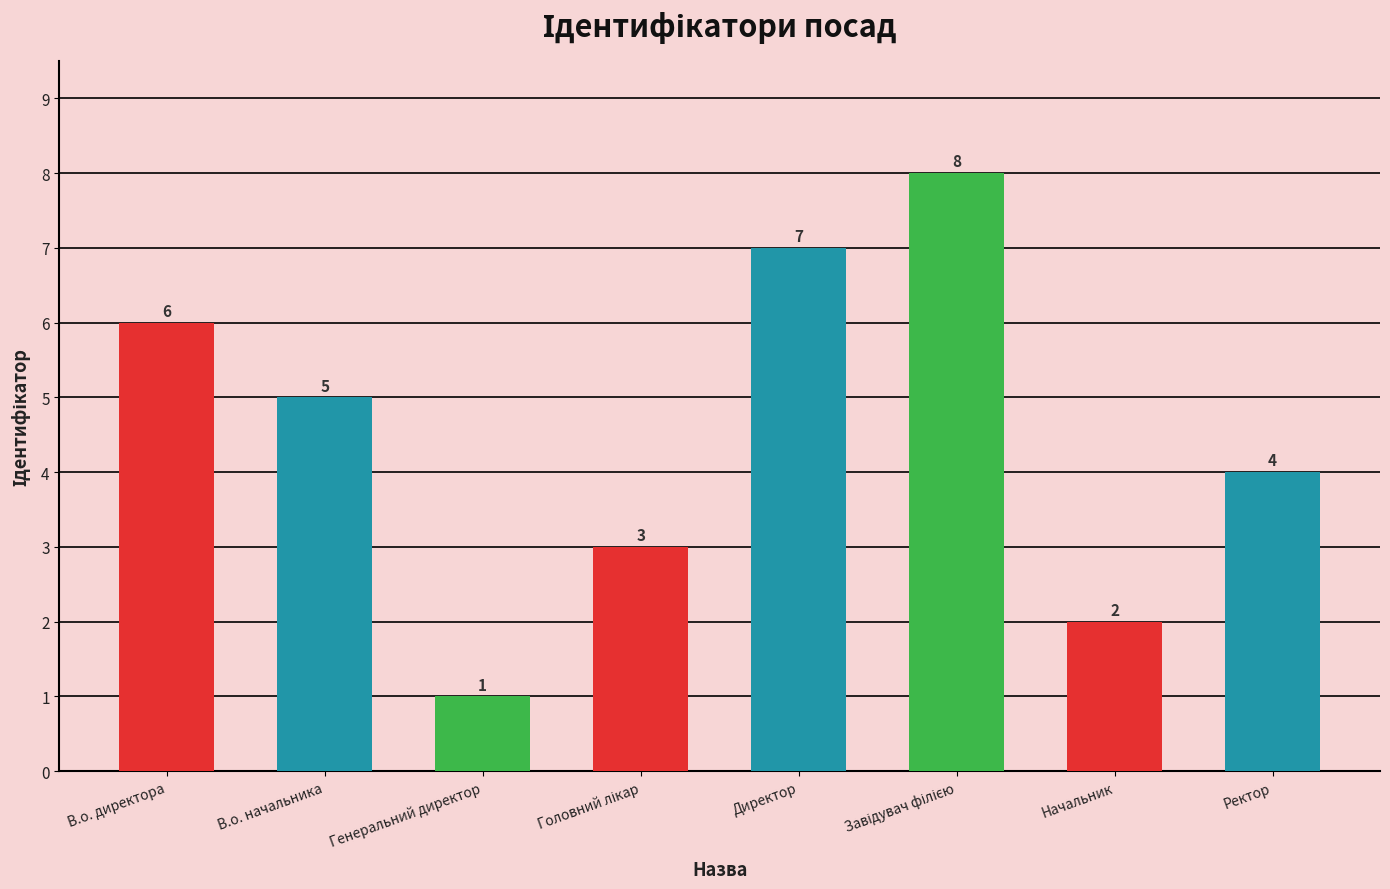

At which label is the value closest to 4?

Ректор